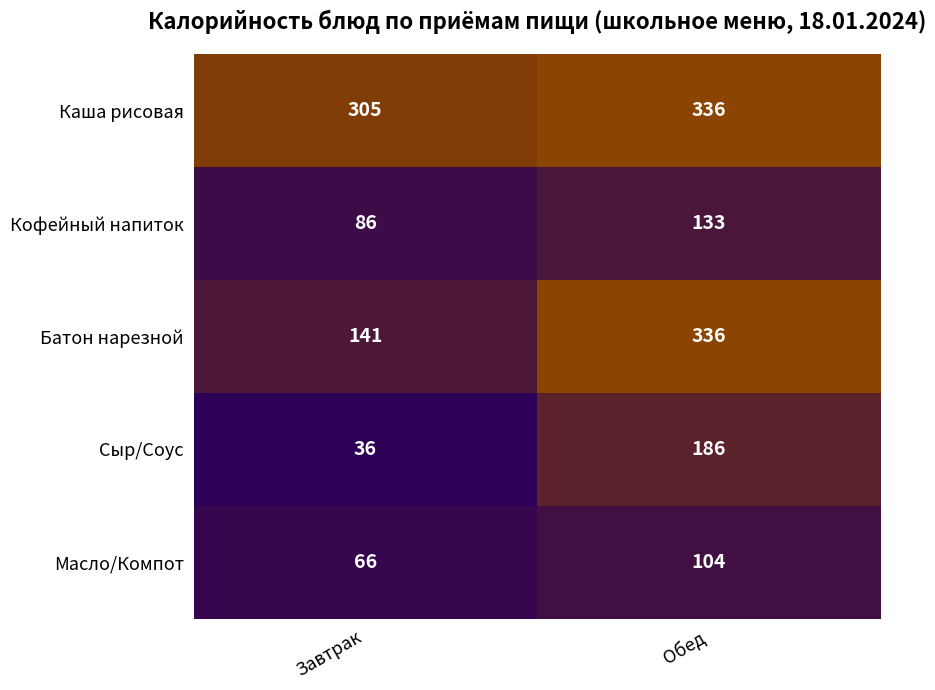

Between Завтрак and Обед, which series saw the biggest shift?

Батон нарезной